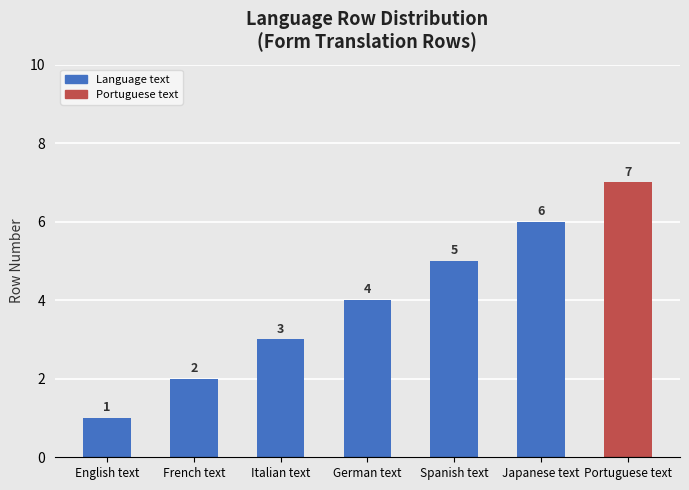

How many values are below 4?

3